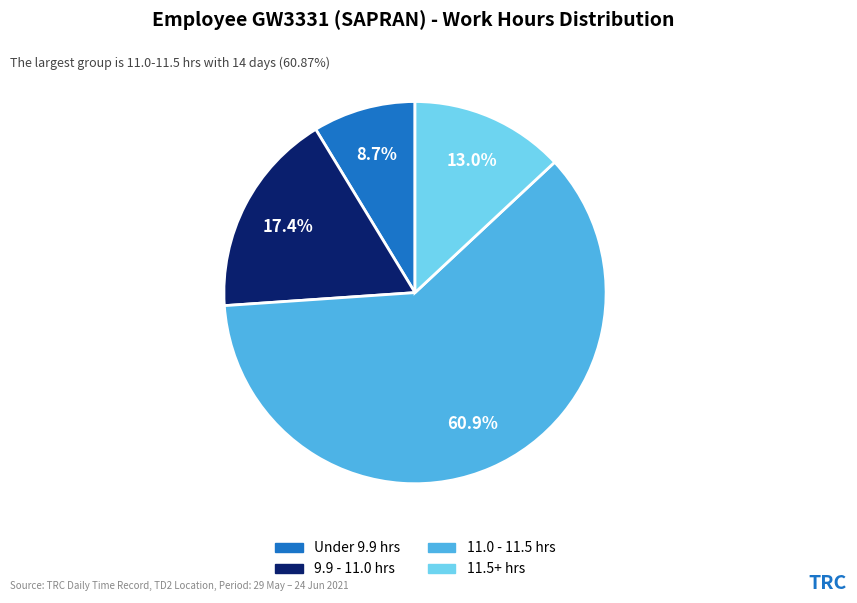

Does any single category account for the majority?

Yes